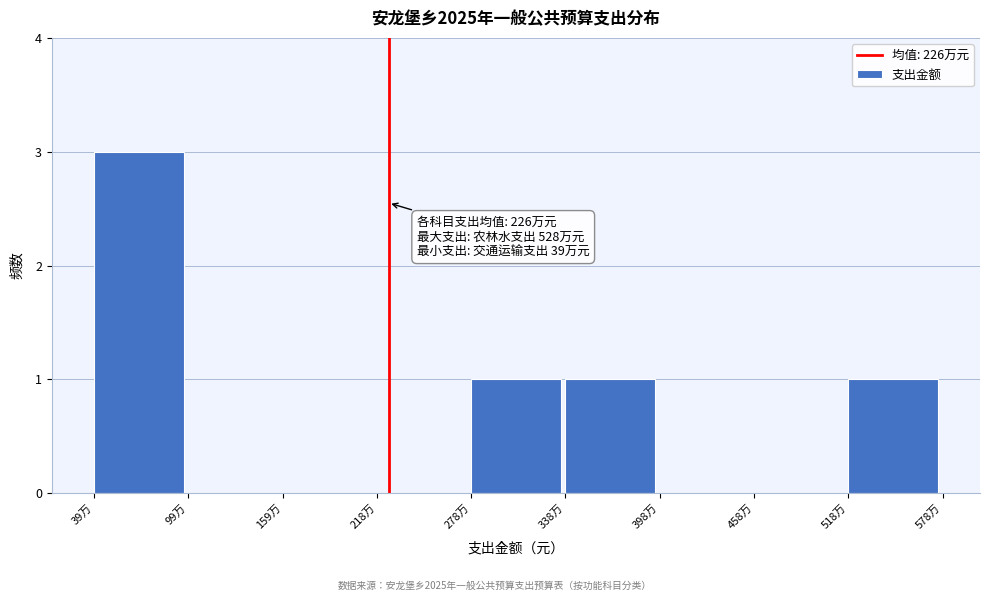

Reading left to right, list all the values displayed in this chart.

39万=3	99万=0	159万=0	218万=0	278万=1	338万=1	398万=0	458万=0	518万=1